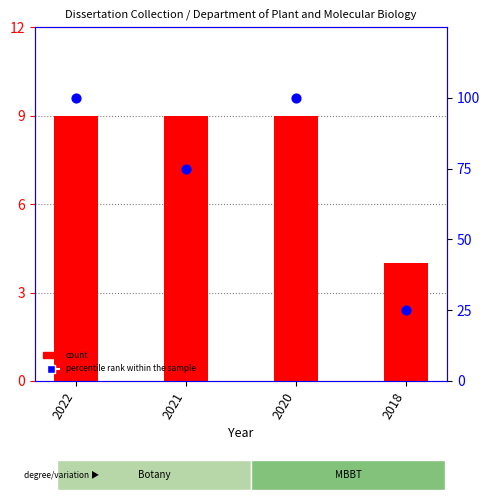

At how many categories does at least one series exceed 87?

2